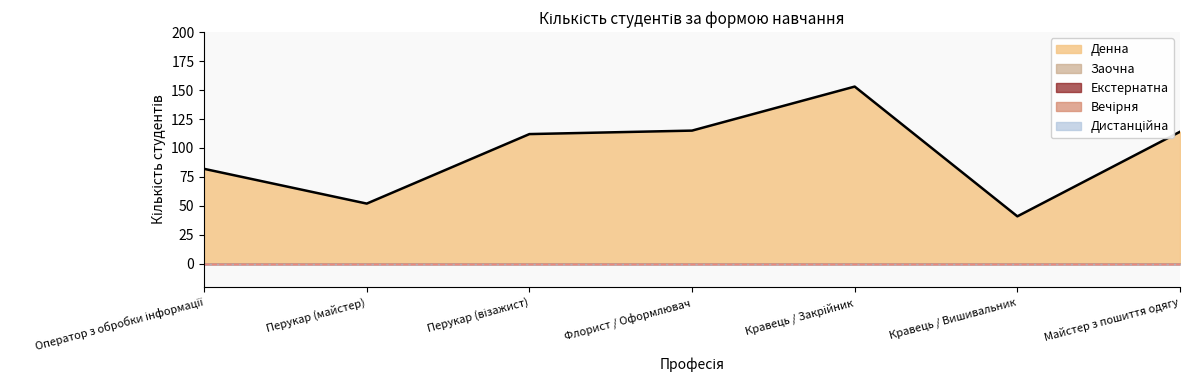

Which has a higher value, Перукар (майстер) or Флорист / Оформлювач?

Флорист / Оформлювач